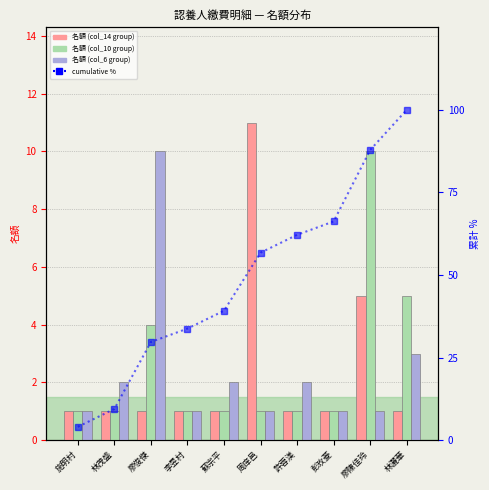

At 廖俊傑, list the series in order from largest to smallest.

cumulative %, 名額 (col_6 group), 名額 (col_10 group), 名額 (col_14 group)